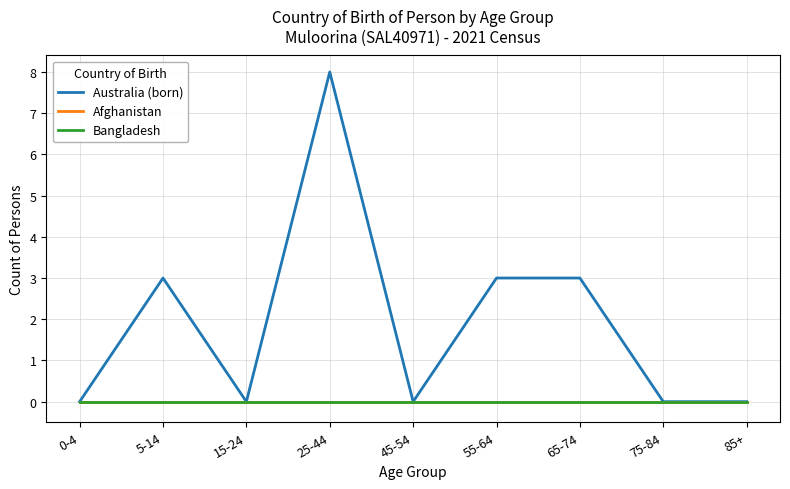

Does the chart have visible grid lines?

Yes